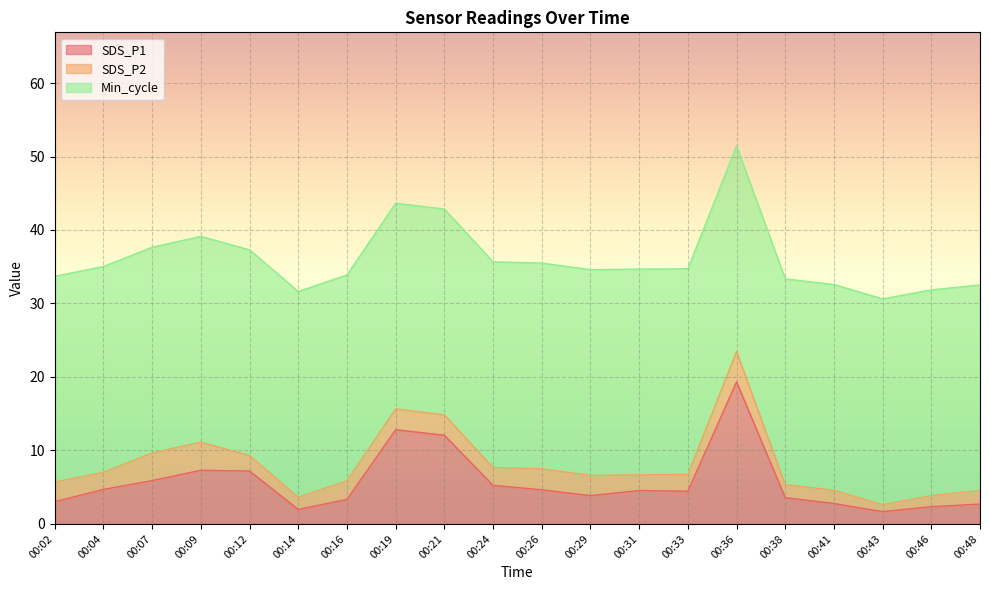

What is the value of the SDS_P2 point at the 19th from the left?

1.5